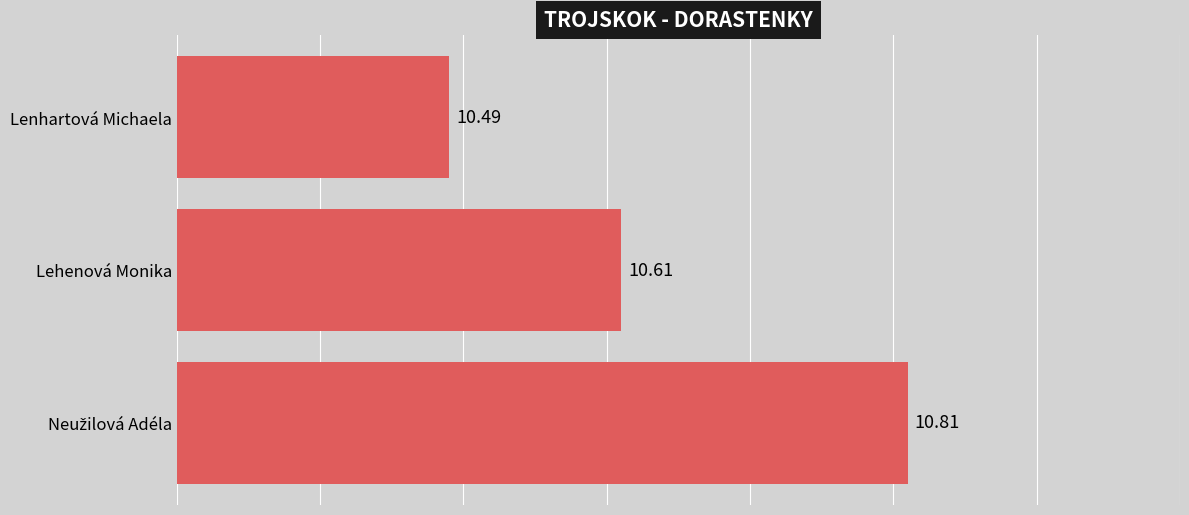

What is the difference between the maximum and minimum values?

0.3